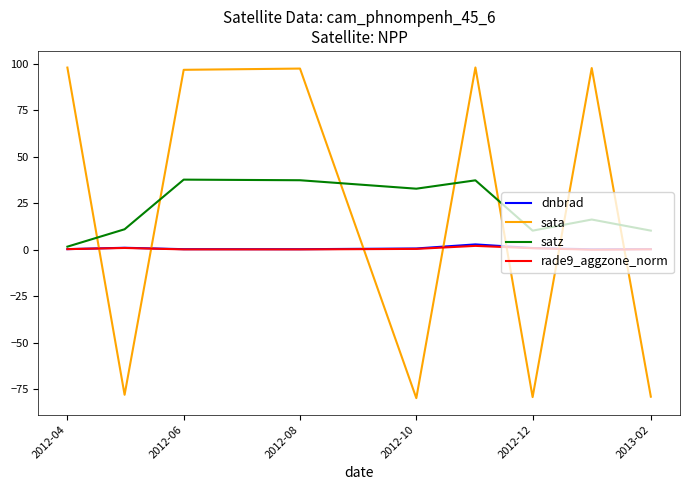

True or false: sata has more than 2 points higher than both neighbors.

True